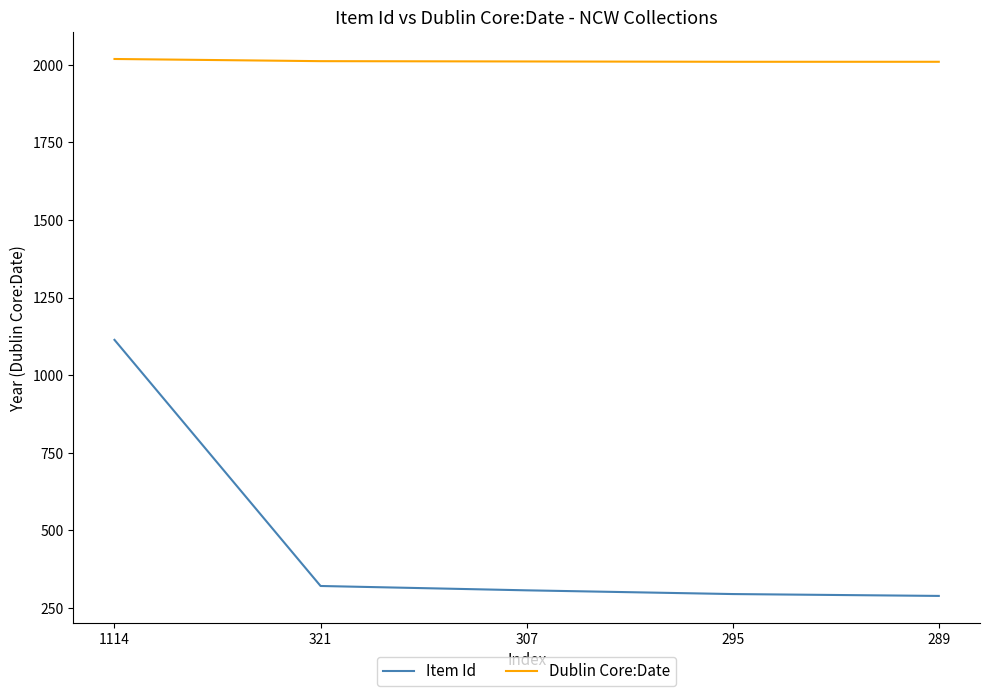

True or false: Item Id and Dublin Core:Date intersect in this chart.

False